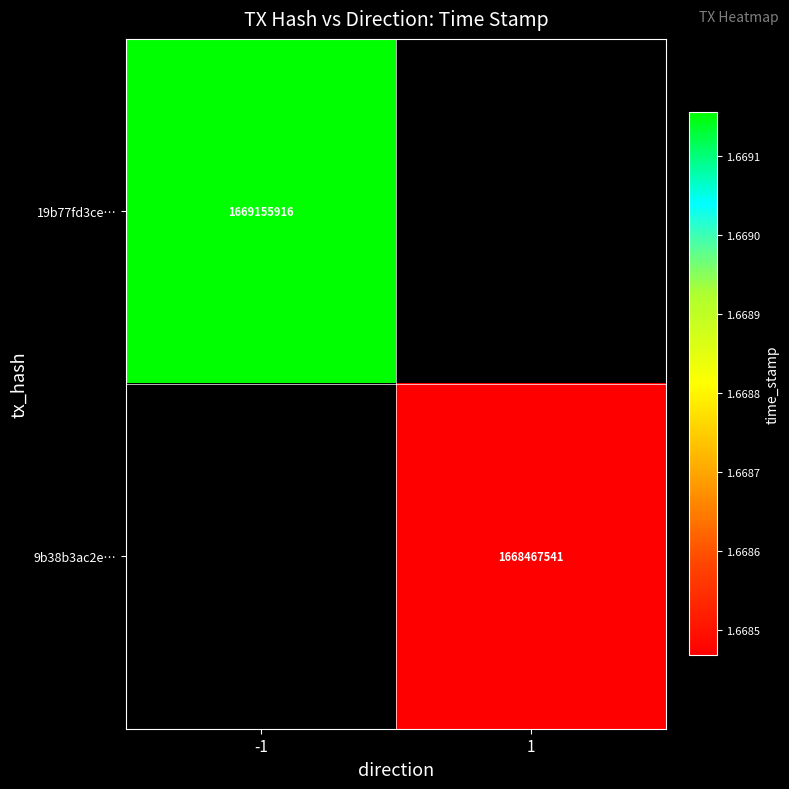

Which label corresponds to the largest value in the chart?

-1